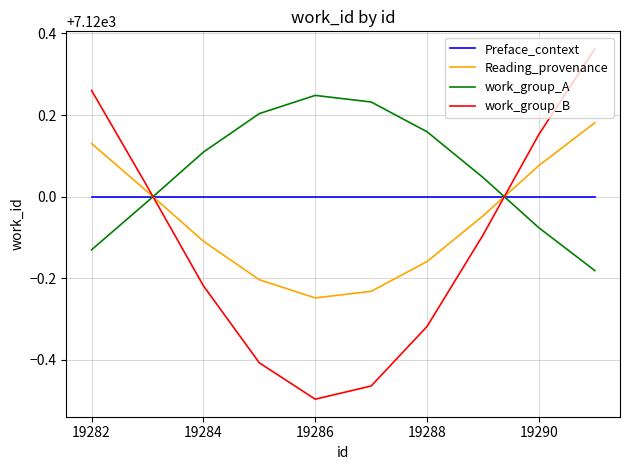

Which series has the largest total across all categories?

work_group_A